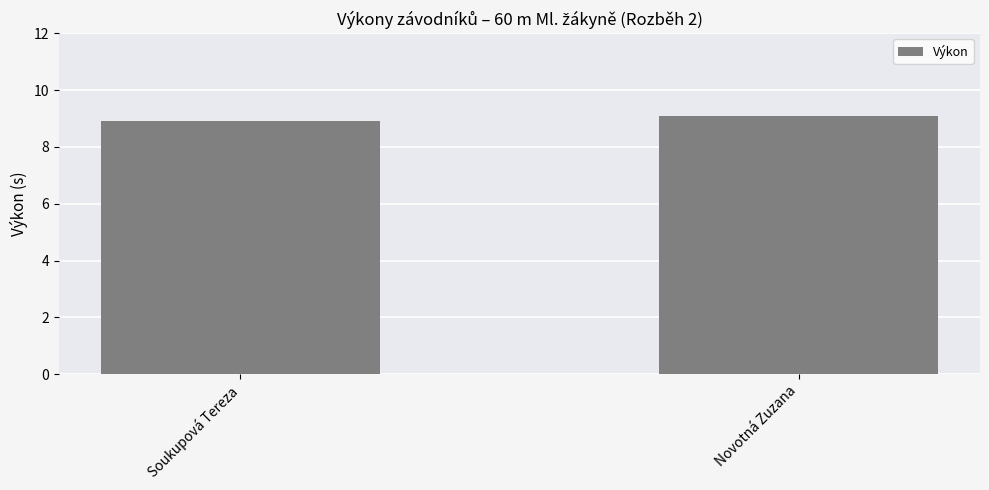

Rank the categories by value from lowest to highest.

Soukupová Tereza, Novotná Zuzana